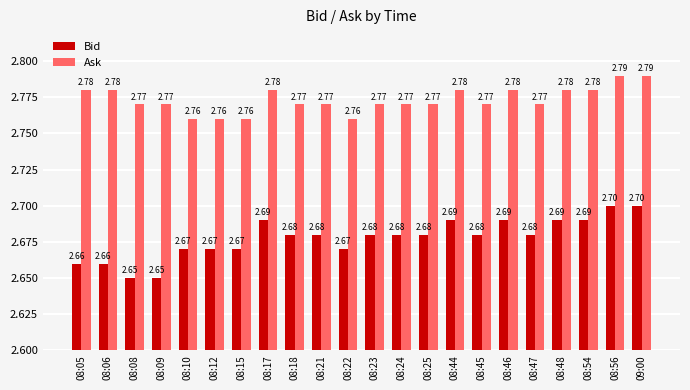

What is the spread (max minus min) of values at 08:22?

0.1